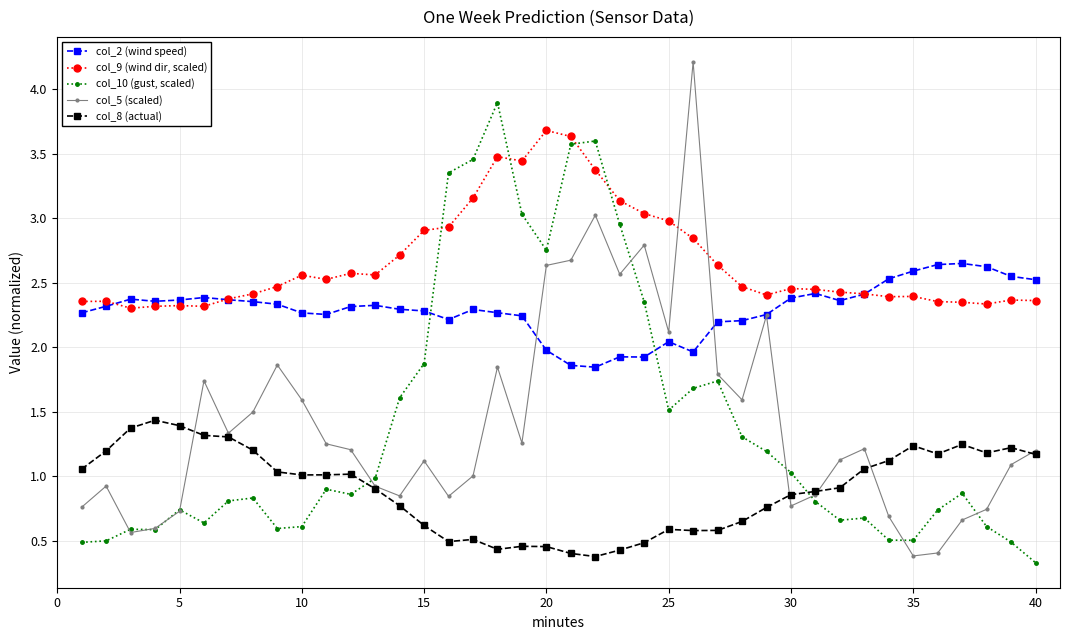

True or false: col_10 (gust, scaled) and col_8 (actual) cross at least once.

True